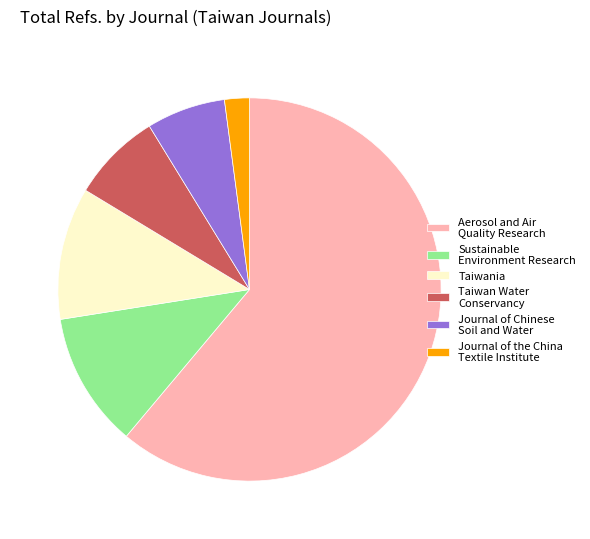

What is the majority slice?

Aerosol and Air Quality Research